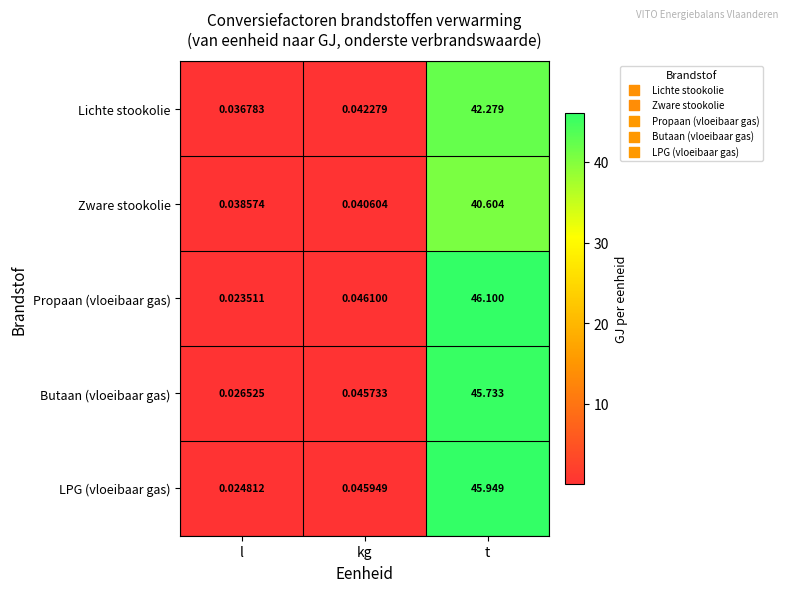

Which series changed the most between l and t?

Propaan (vloeibaar gas)